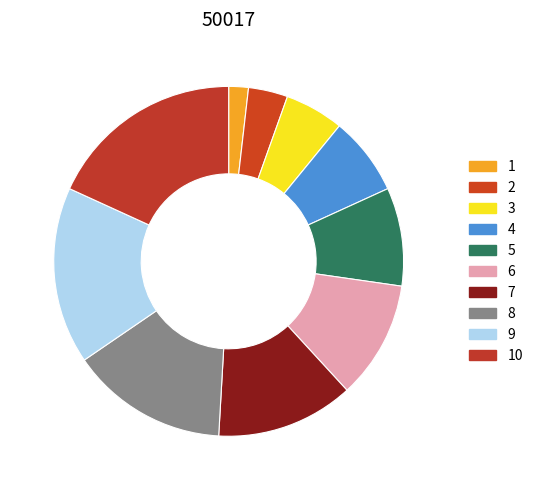

Rank the categories by value from highest to lowest.

10, 9, 8, 7, 6, 5, 4, 3, 2, 1